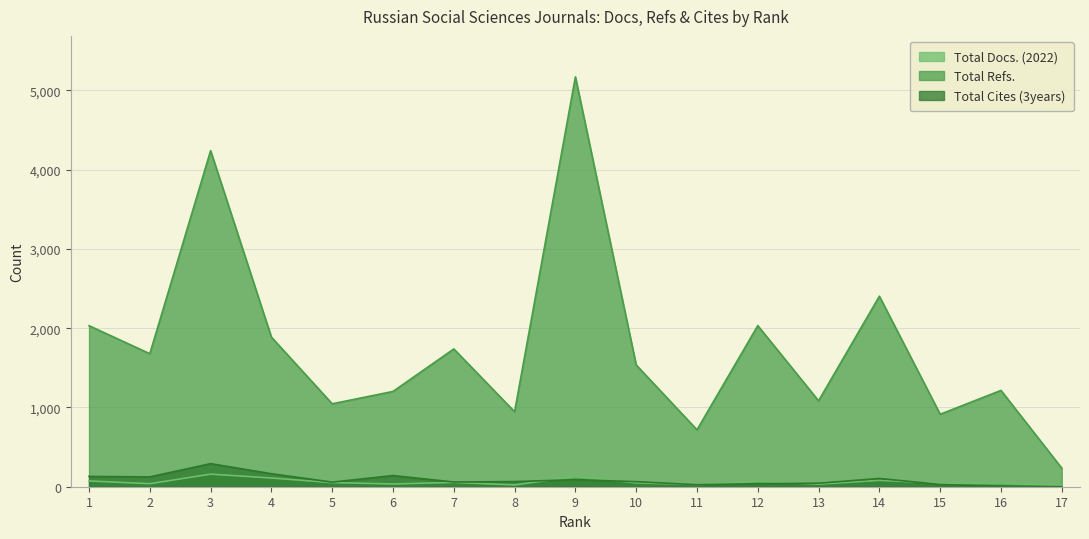

True or false: Total Refs. and Total Docs. (2022) cross at least once.

False